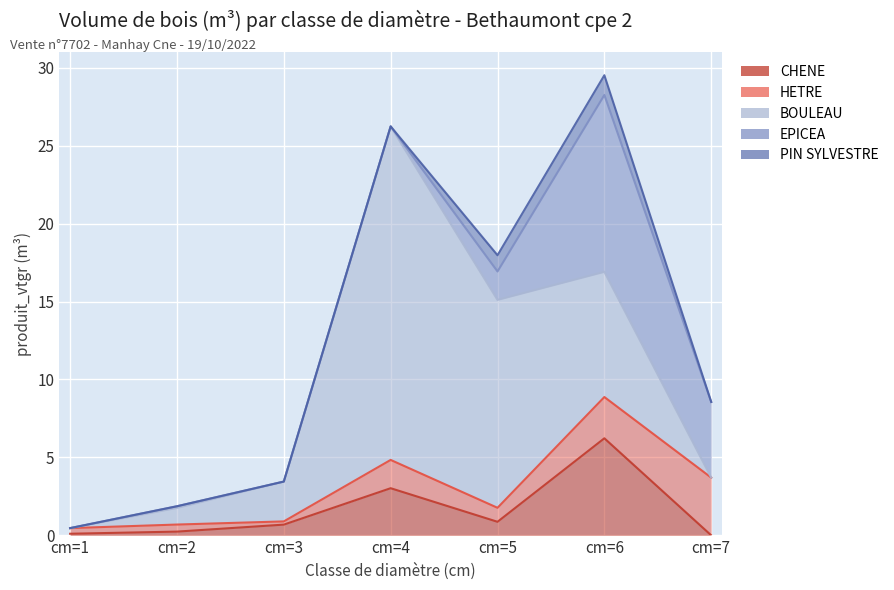

The value of PIN SYLVESTRE at cm=3 is 0.0. True or false?

True